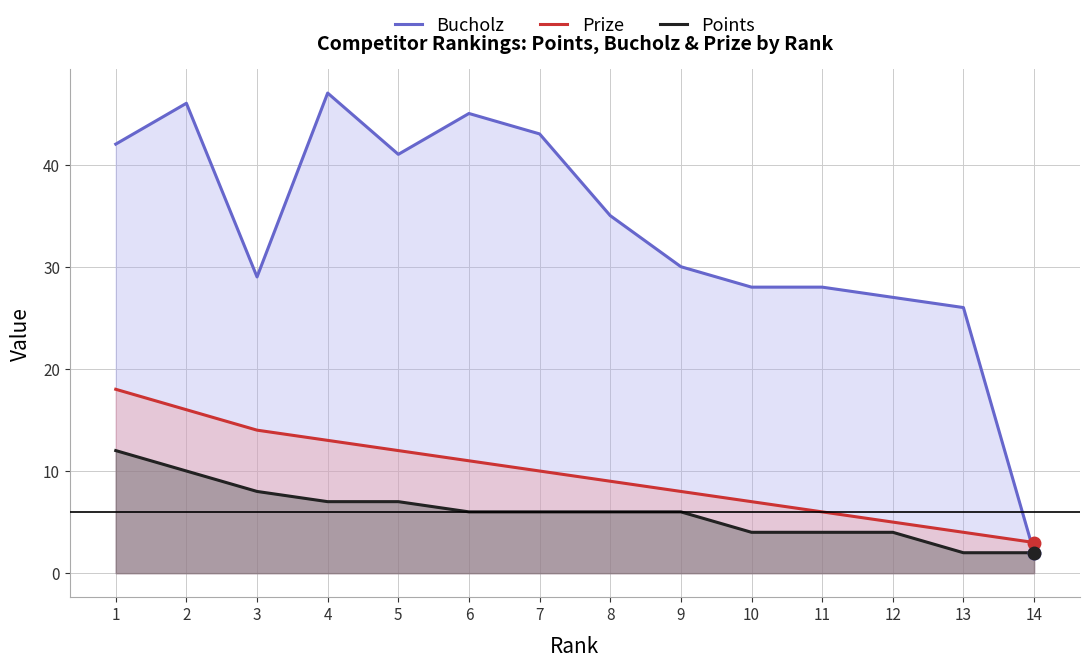

Which series has the largest range (max minus min)?

Bucholz